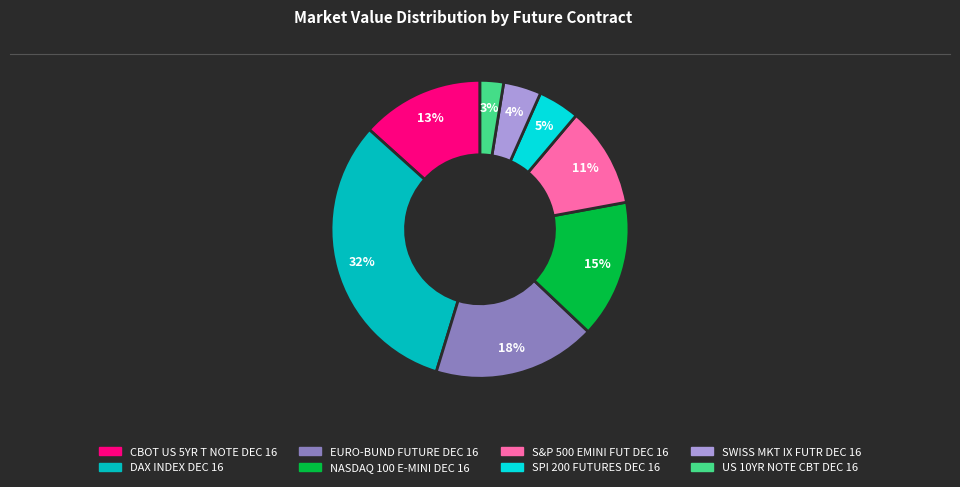

Approximately how many times larger is the value at SWISS MKT IX FUTR DEC 16 compared to CBOT US 5YR T NOTE DEC 16?

0.3